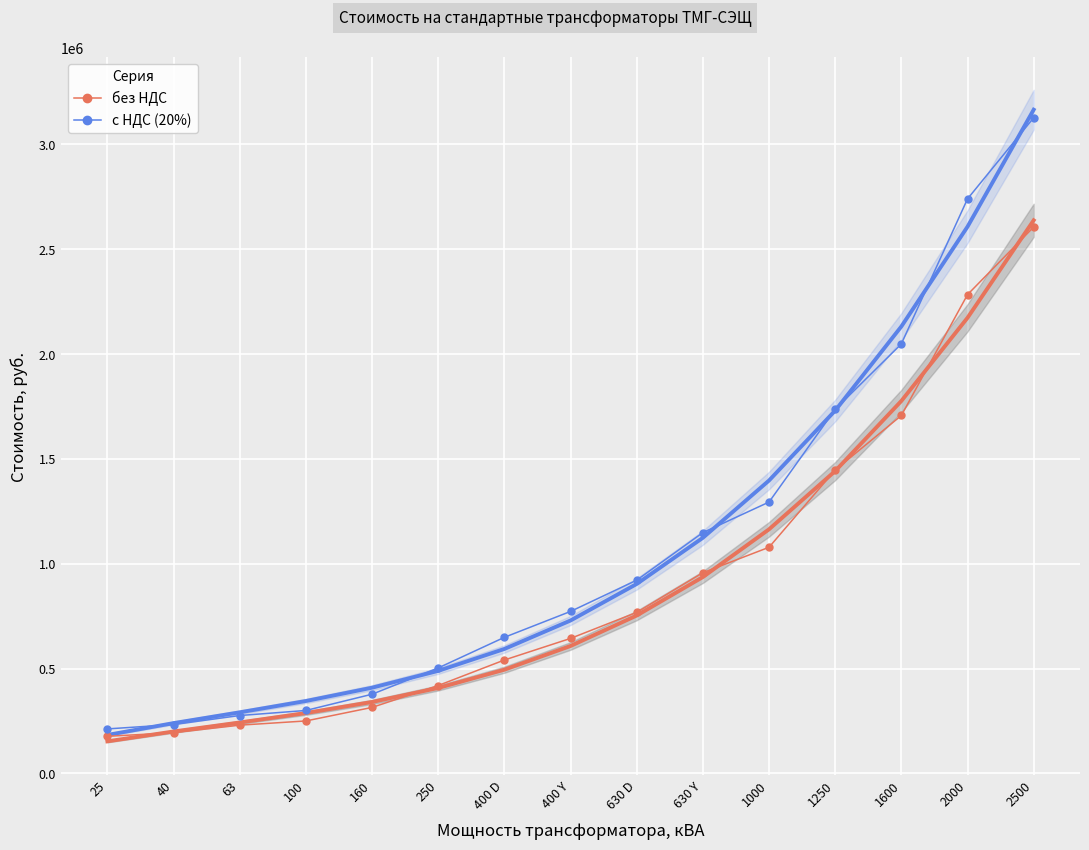

Which category has the highest value in the с НДС (20%) series?

2500